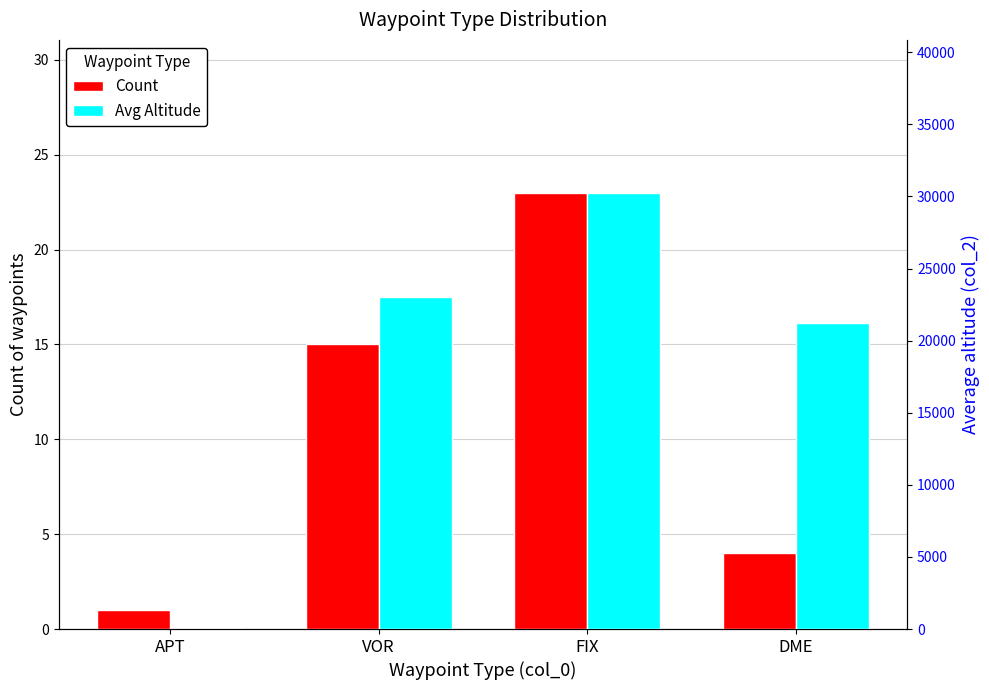

What is the value of the Count bar at the 1st from the left?

1